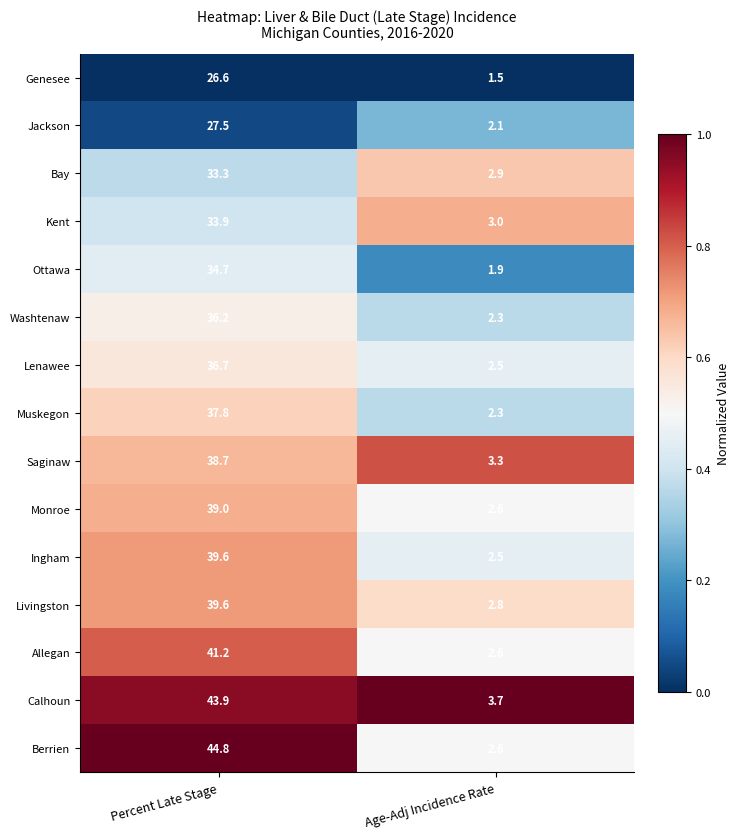

What is the difference between the Jackson values at Percent Late Stage and Age-Adj Incidence Rate?

25.4